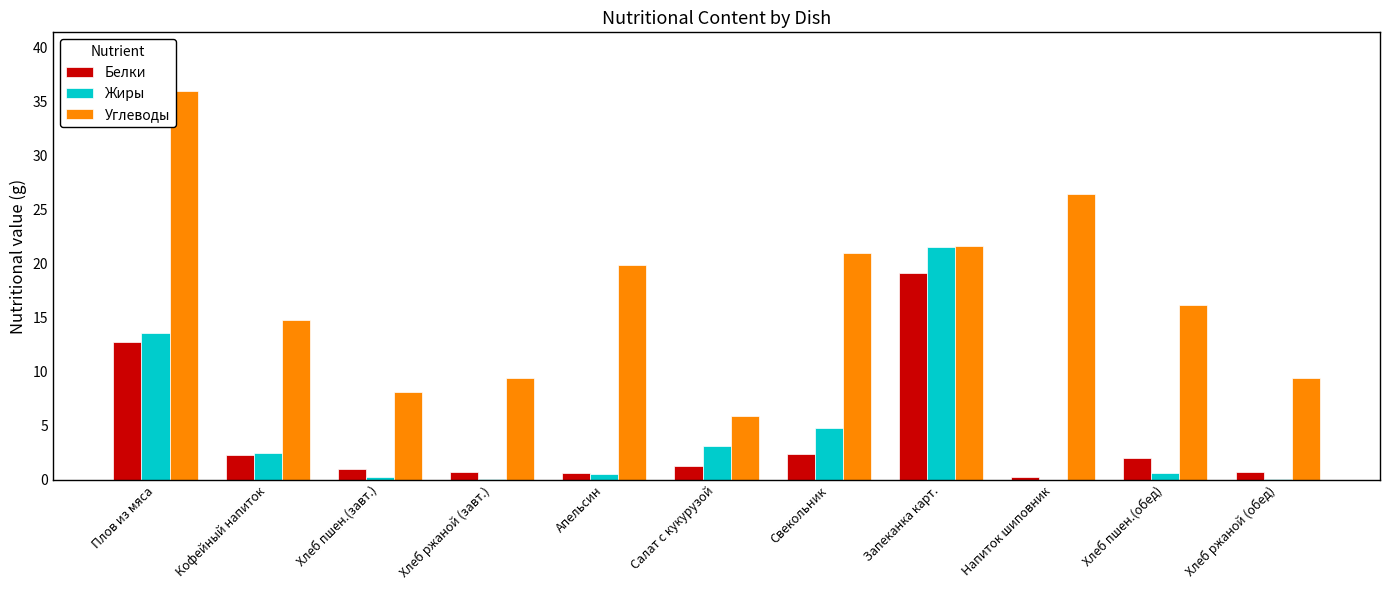

The value of Углеводы at Запеканка карт. is 21.6. True or false?

True